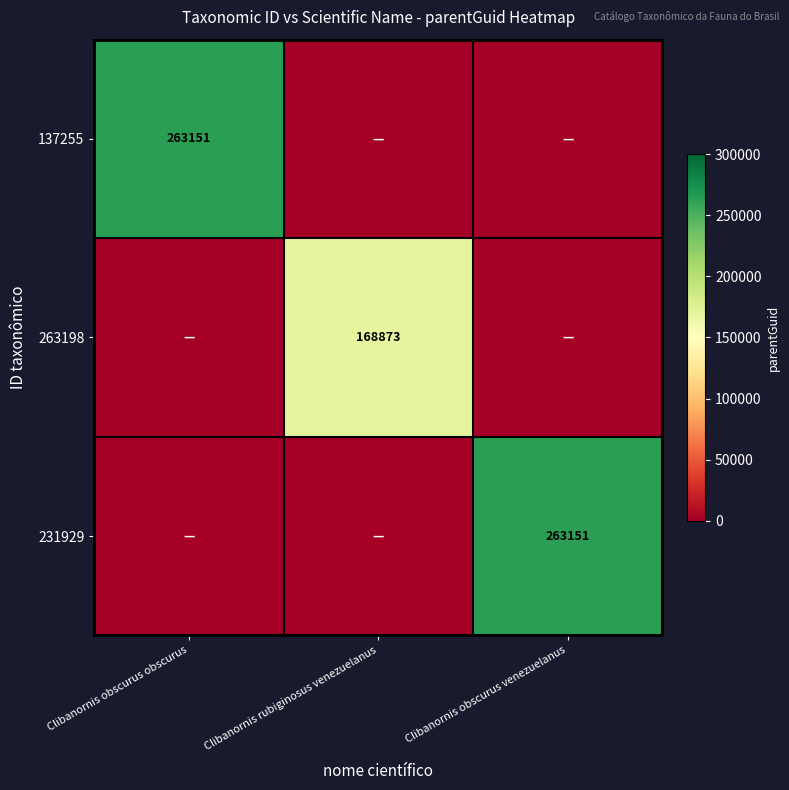

Which category has the highest value across all series?

Clibanornis obscurus obscurus